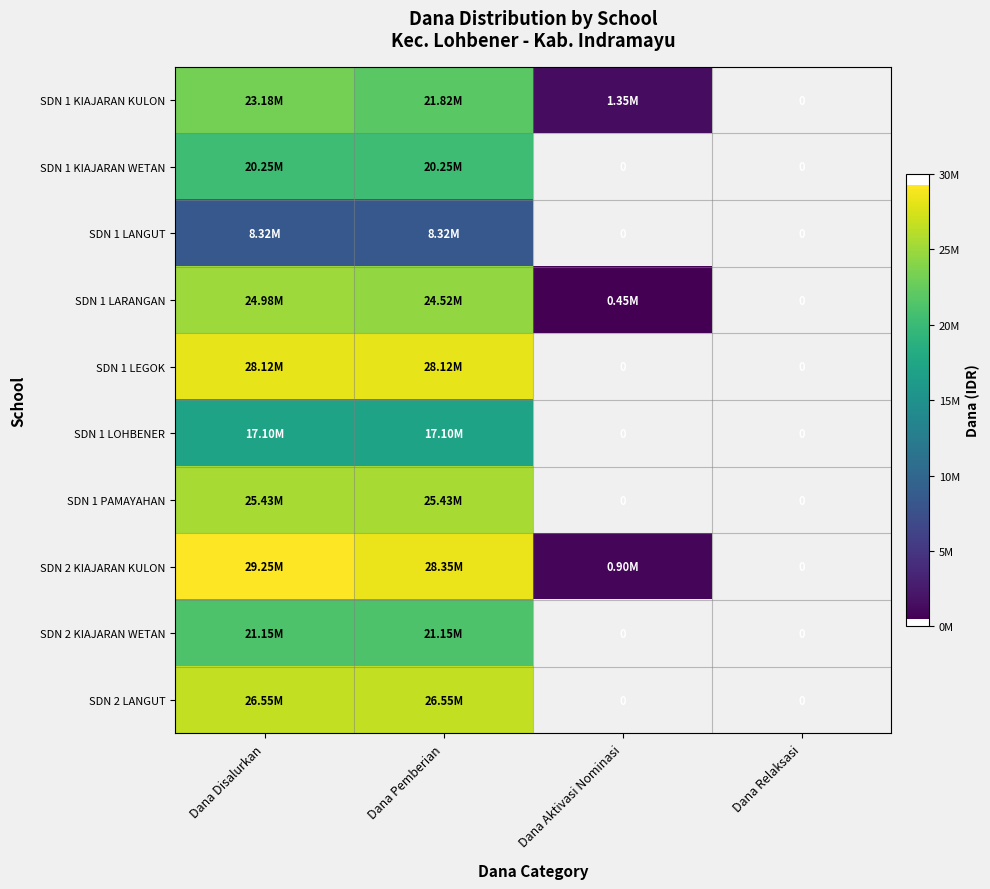

How many positive values does the SDN 1 LANGUT series have?

2